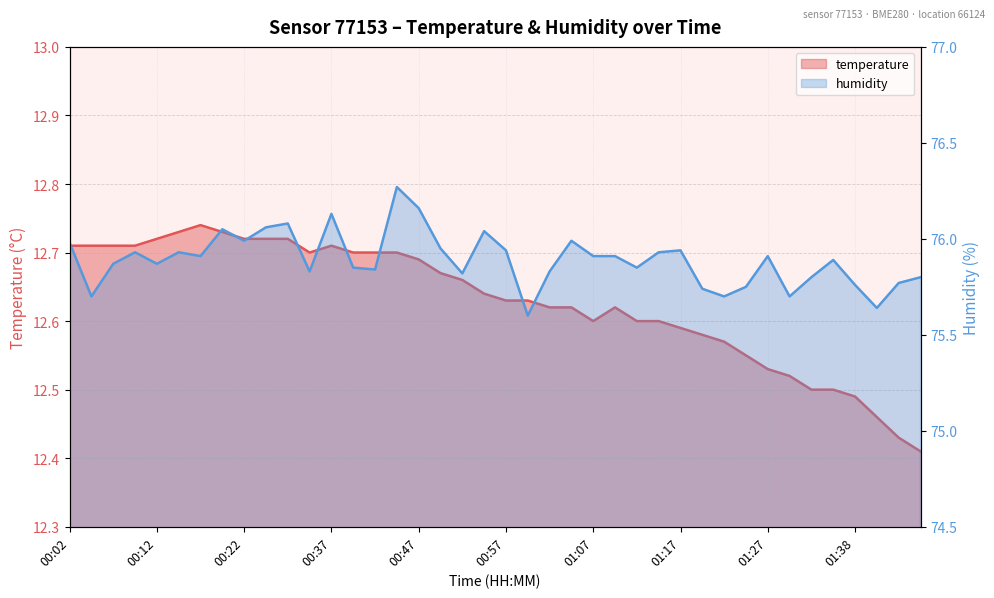

What is the label of the 23rd point from the right?

00:49